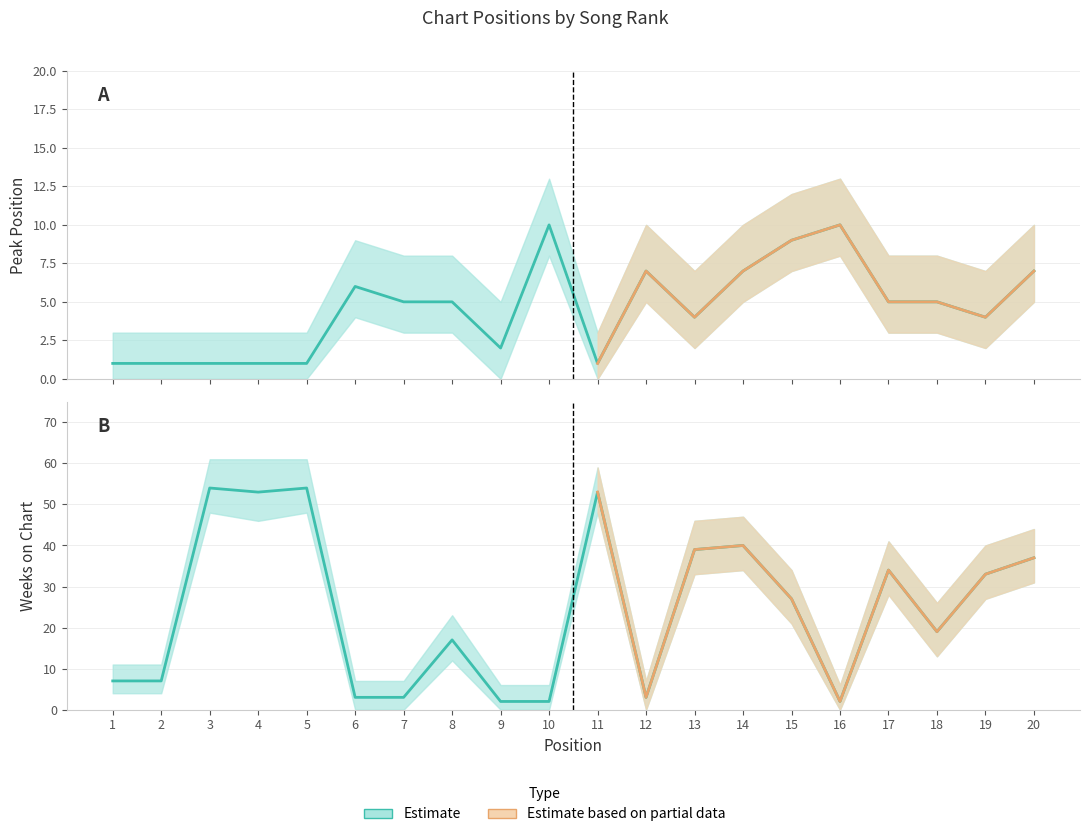

Is it true that Weeks on Chart equals 40 at 14?

True